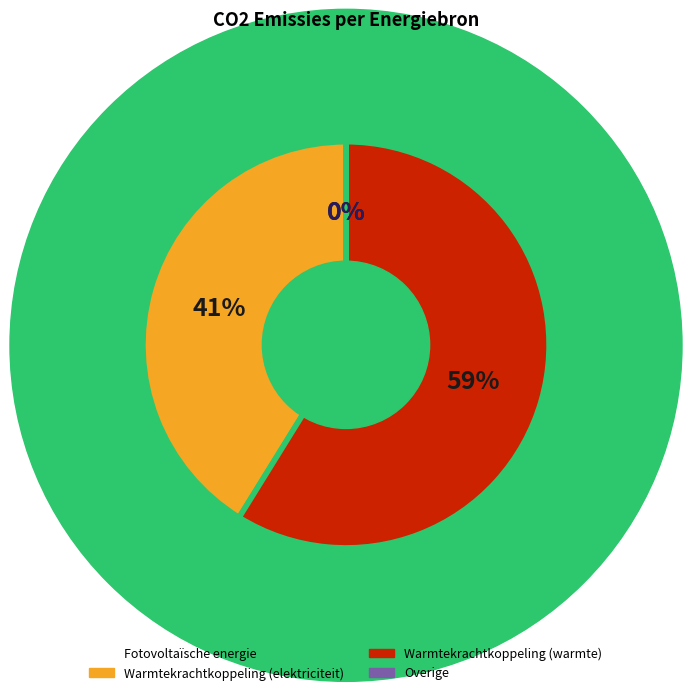

What is the largest slice in the pie chart?

Warmtekrachtkoppeling (warmte)